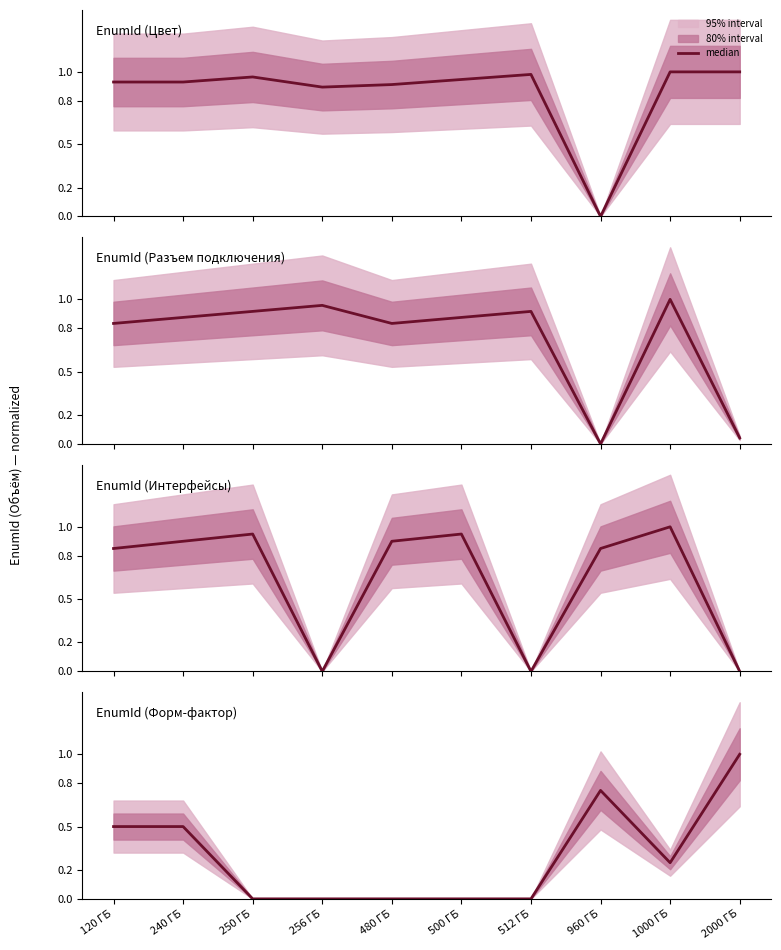

At how many categories does at least one series exceed 0?

10